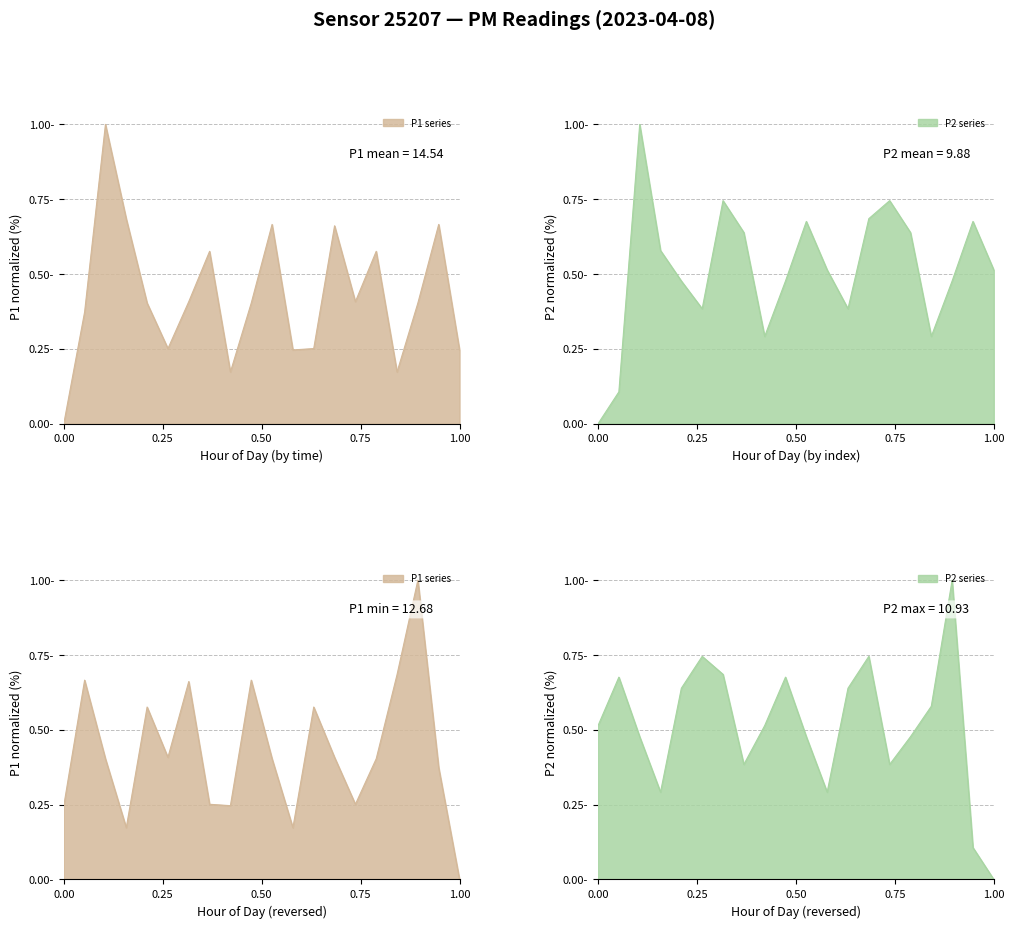

Where is P2 nearest to the value 0?

00:00